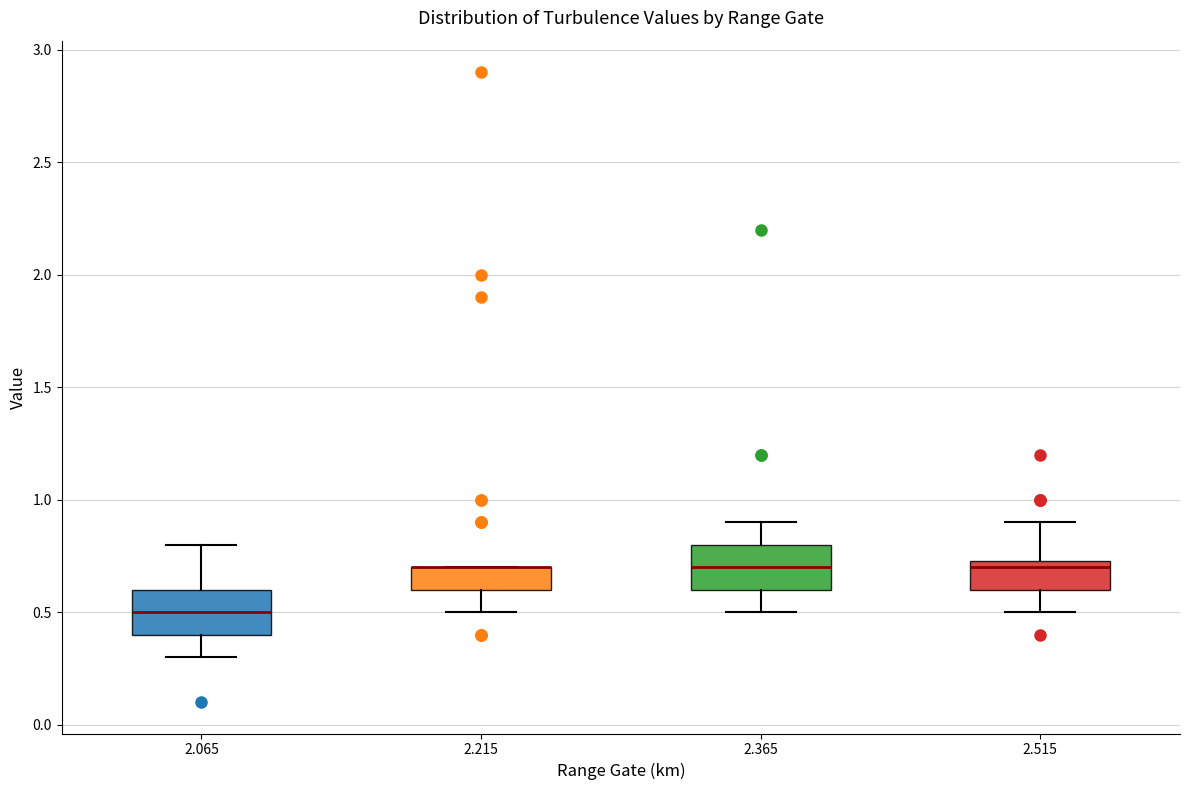

Reading left to right, read every box against the y-axis: the position of its median line, the range the box covers, and the ends of its whiskers. The values are not printed on the chart, so give them approximately, as read against the axis.

2.065: median 0.50, box 0.40 to 0.60, whiskers 0.30 to 0.80
2.215: median 0.70 (drawn on the box's upper edge), box 0.60 to 0.70, whiskers 0.50 to 0.70
2.365: median 0.70, box 0.60 to 0.80, whiskers 0.50 to 0.90
2.515: median 0.70, box 0.60 to 0.75, whiskers 0.50 to 0.90